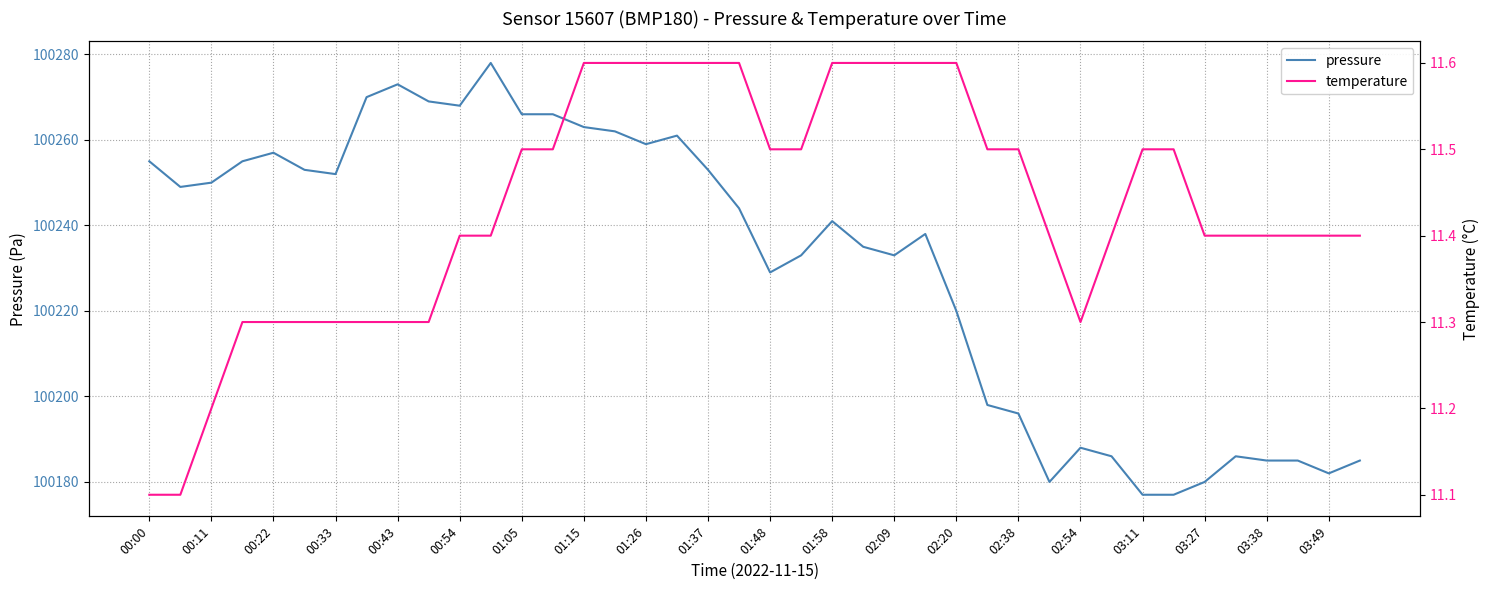

In pressure, how many points are lower than both neighbors (excluding endpoints)?

8